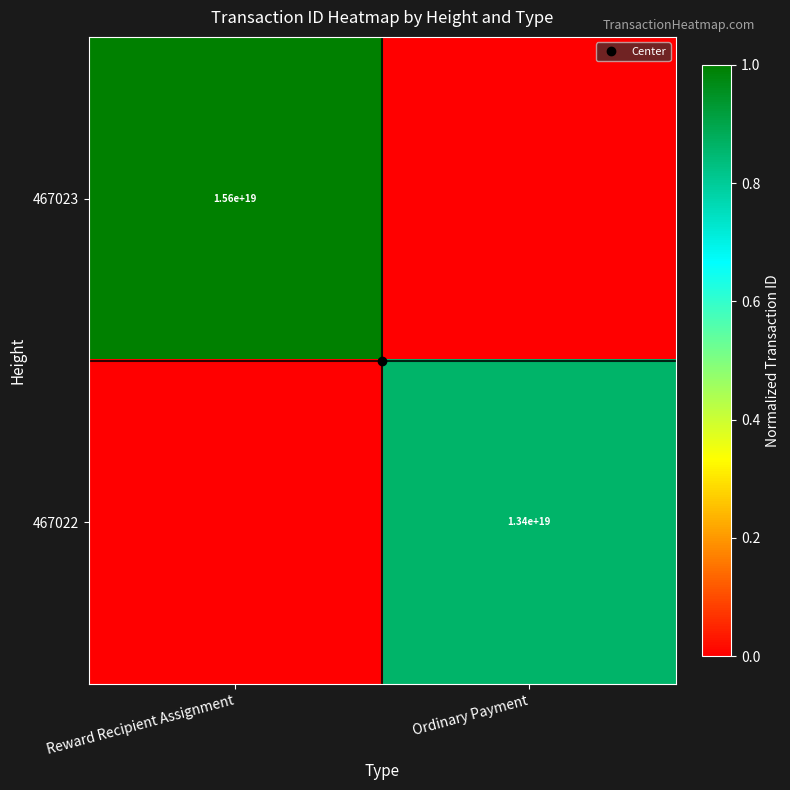

Is the value of 467022 at Ordinary Payment greater than the value of 467023 at Ordinary Payment?

Yes